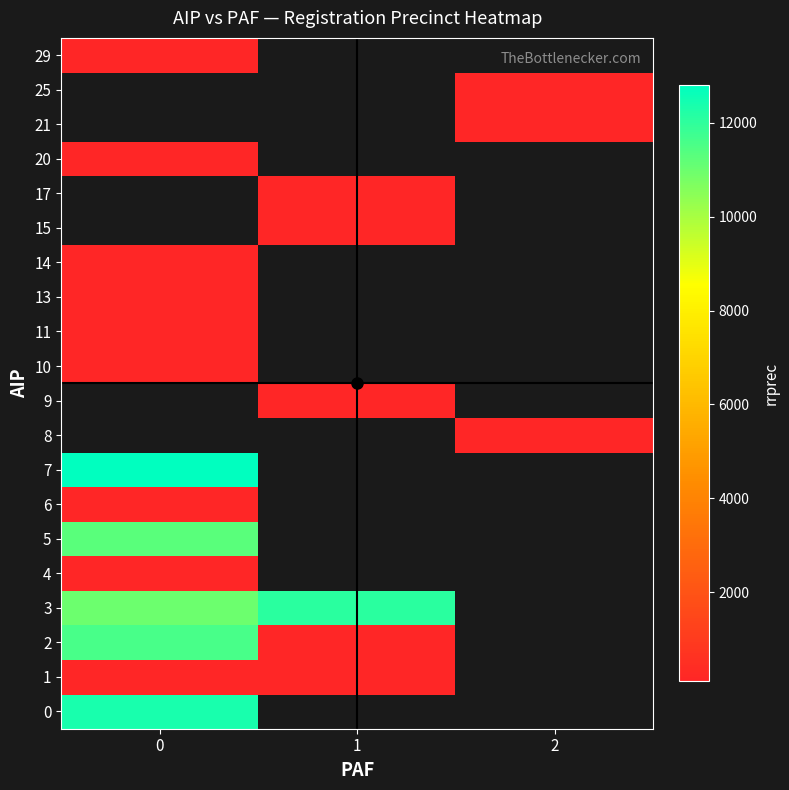

At how many categories does at least one series exceed 1097?

2